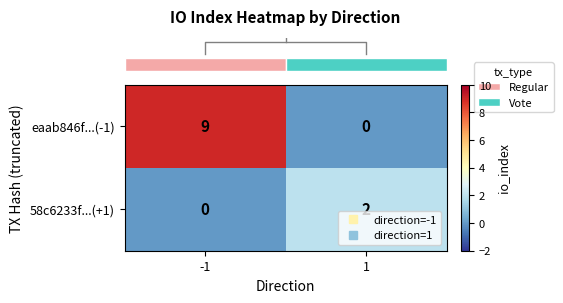

At -1, list the series in order from smallest to largest.

58c6233f...(+1), eaab846f...(-1)